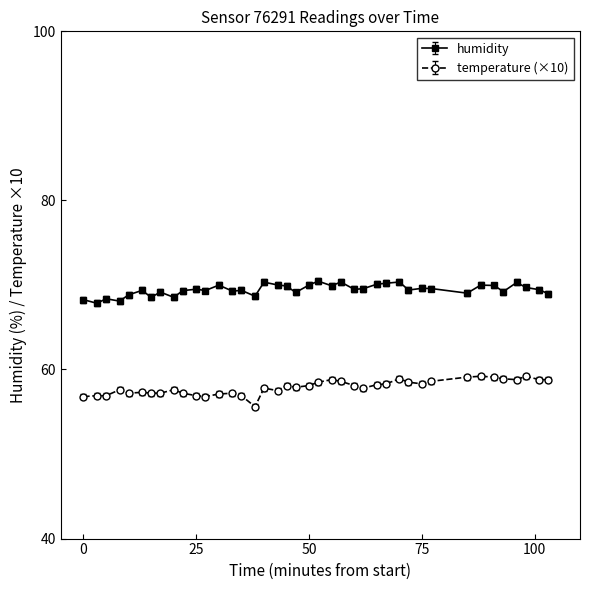

True or false: humidity and temperature (×10) intersect in this chart.

False